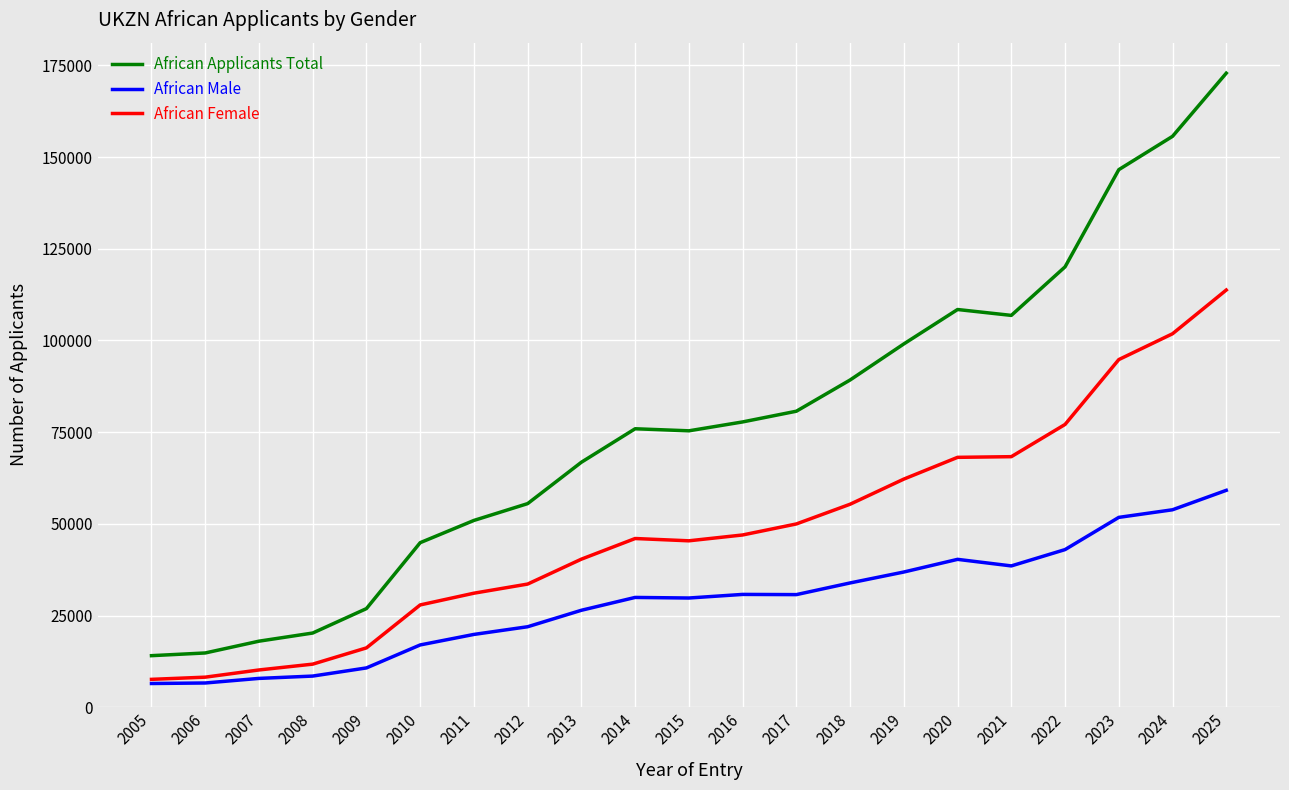

What is the minimum value shown in the chart?

6459